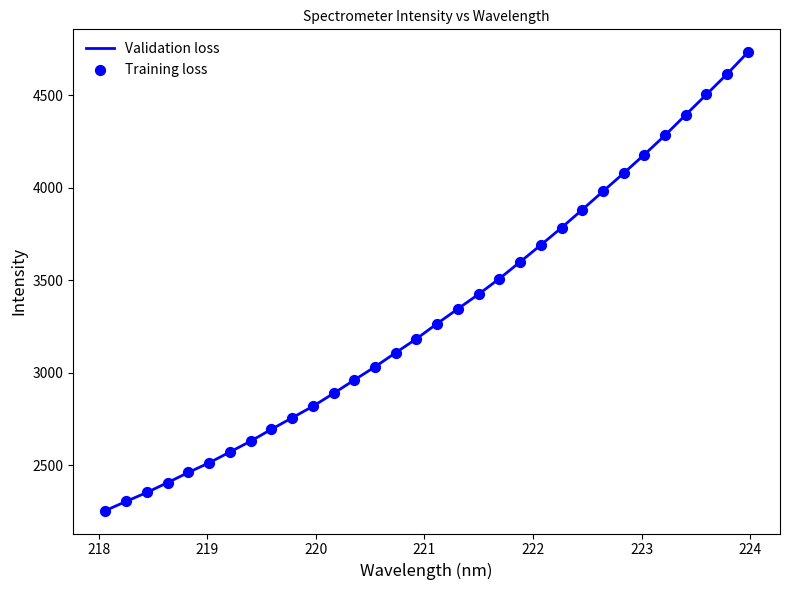

What is the smallest value displayed?

2253.5